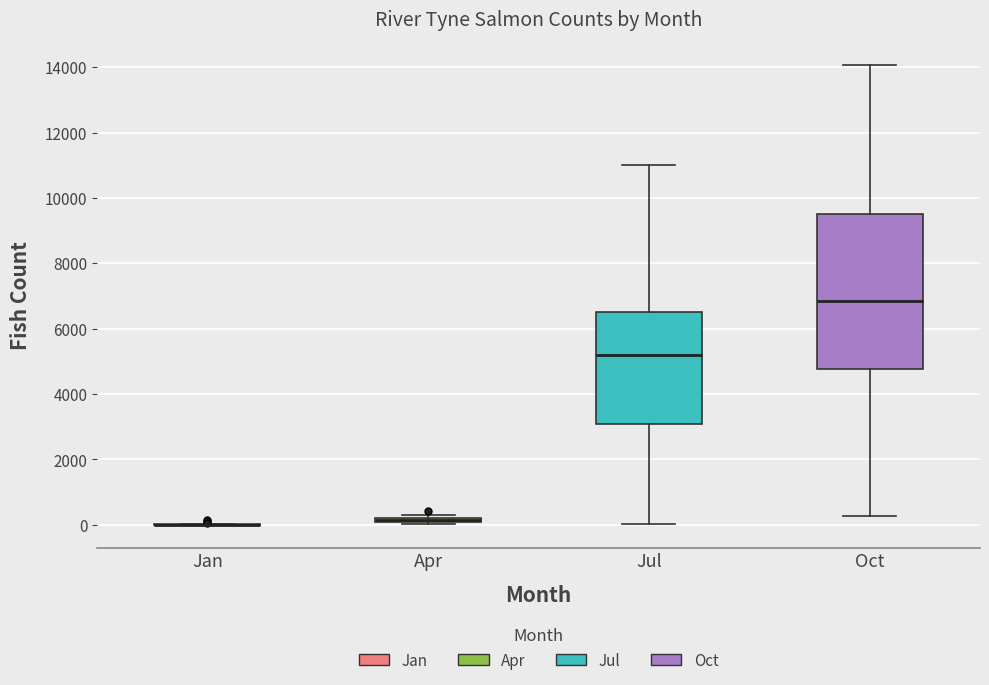

Where does the median line of the box for Jul sit on the y-axis? The values are not printed on the chart, so give them approximately, as read against the axis.

5200